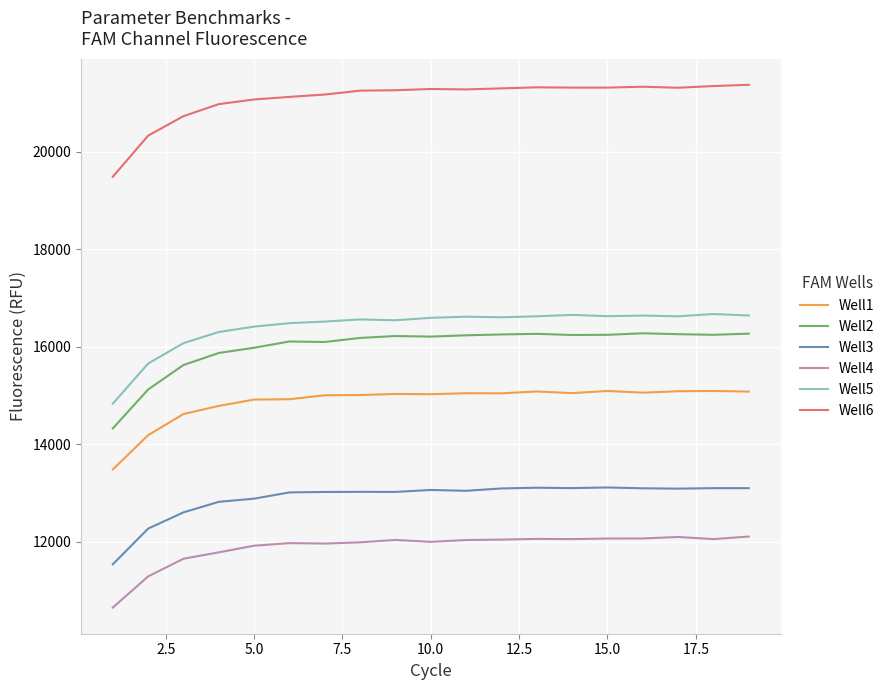

What is the minimum value for Well6?

19484